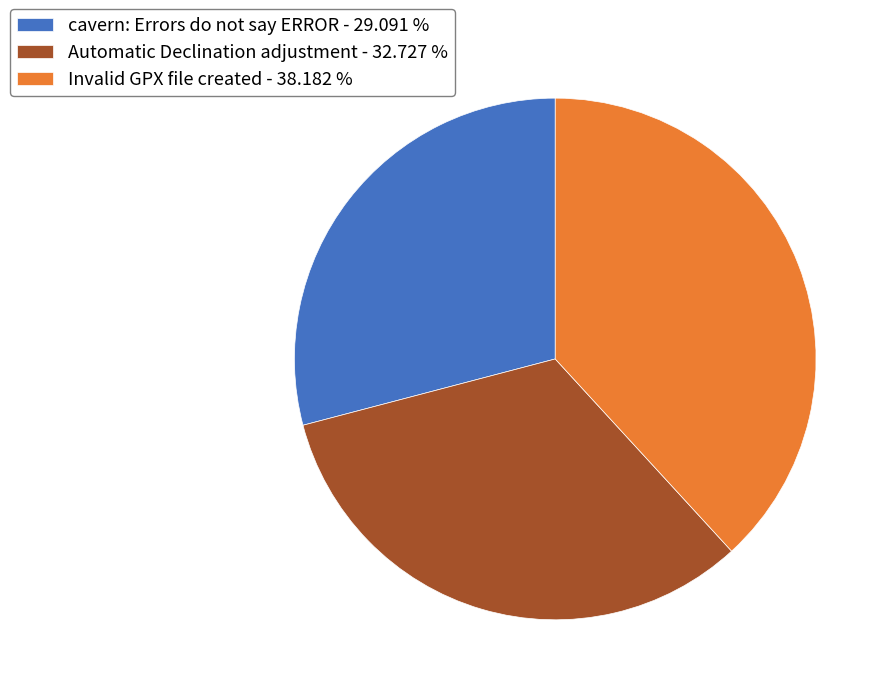

Combined, do Invalid GPX file created - 38.182 % and Automatic Declination adjustment - 32.727 % account for over 50%?

Yes